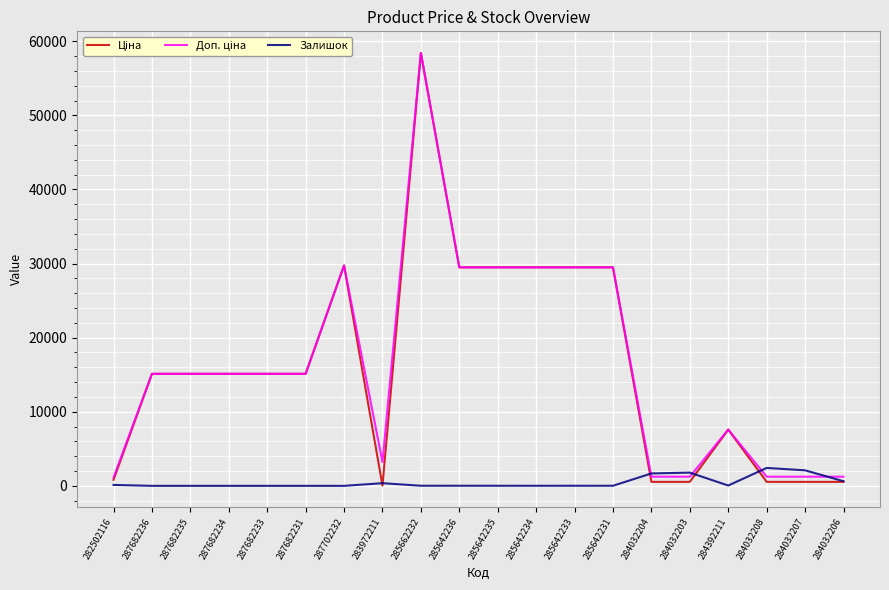

What is the maximum value shown in the chart?

58426.5